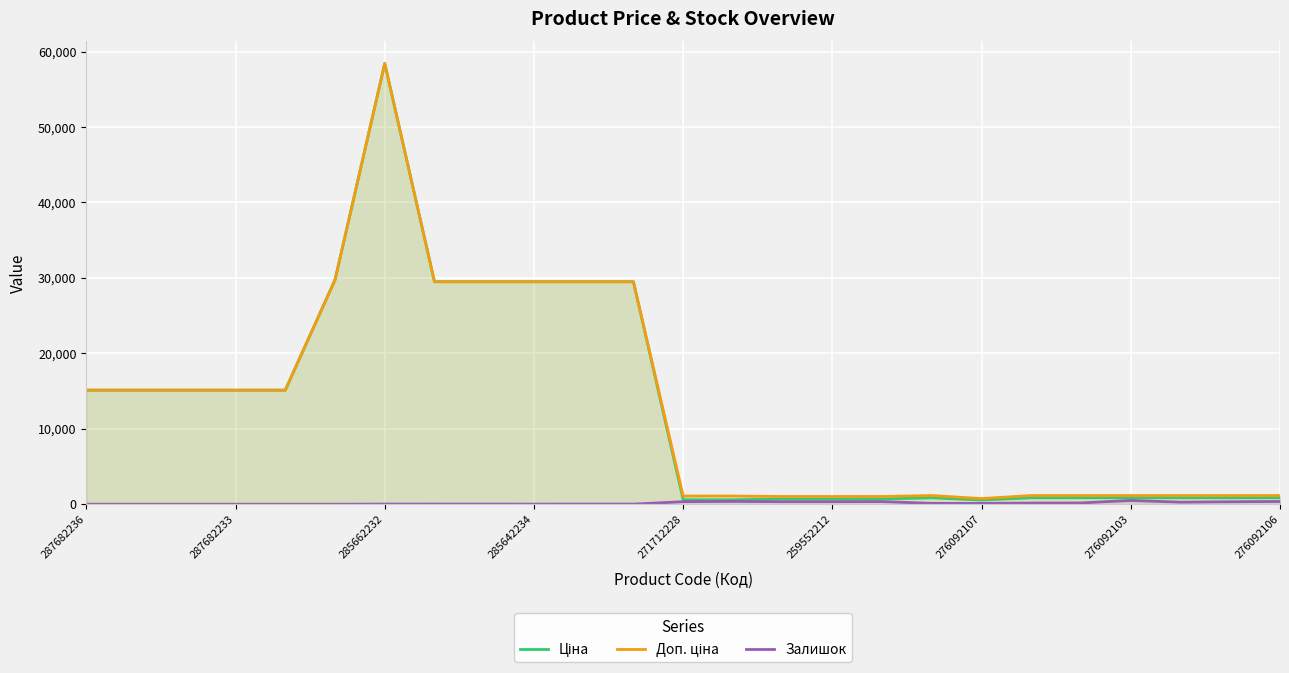

Which label corresponds to the largest value in the chart?

285662232